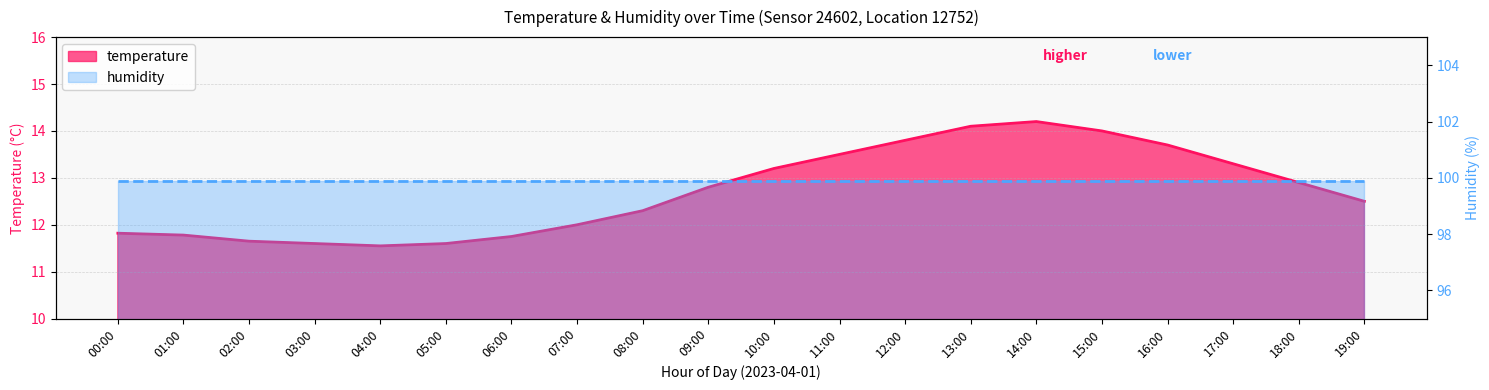

What is the label of the 3rd point from the left?

02:00